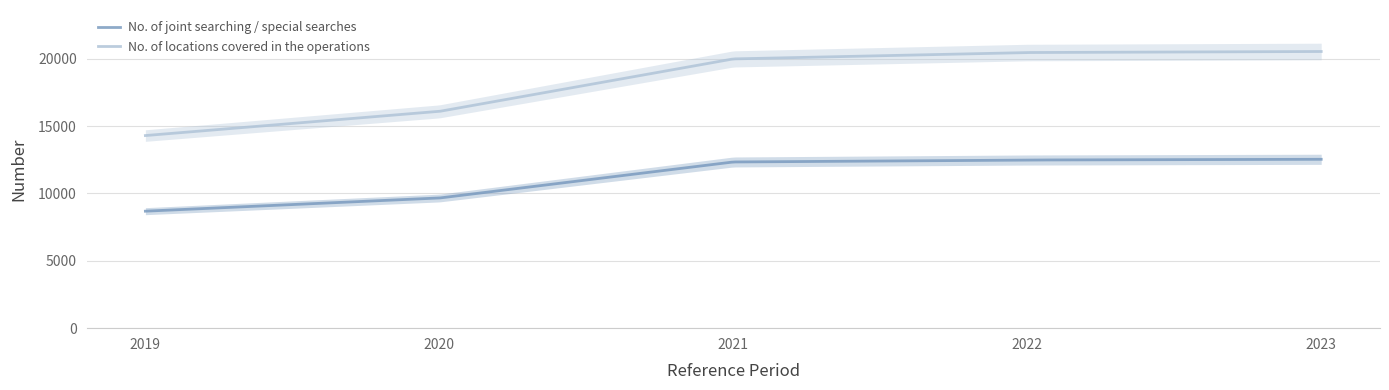

Does the chart display data point markers on the line(s)?

No